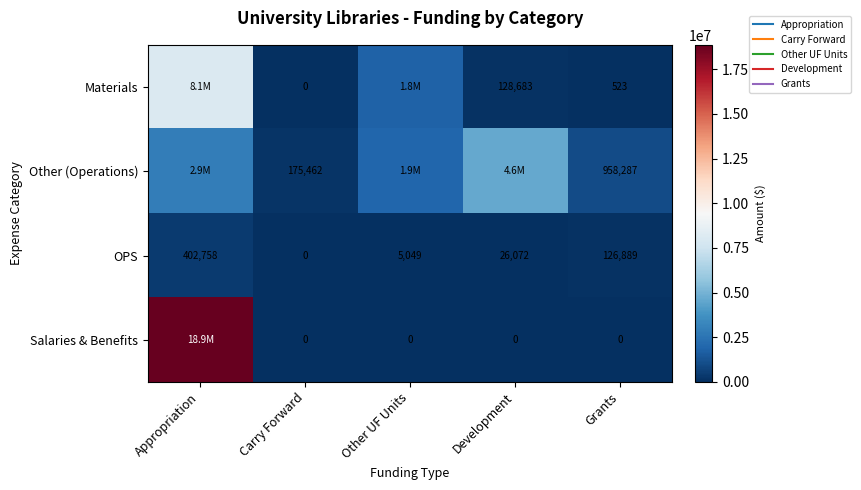

How many values in Salaries & Benefits are above zero?

1